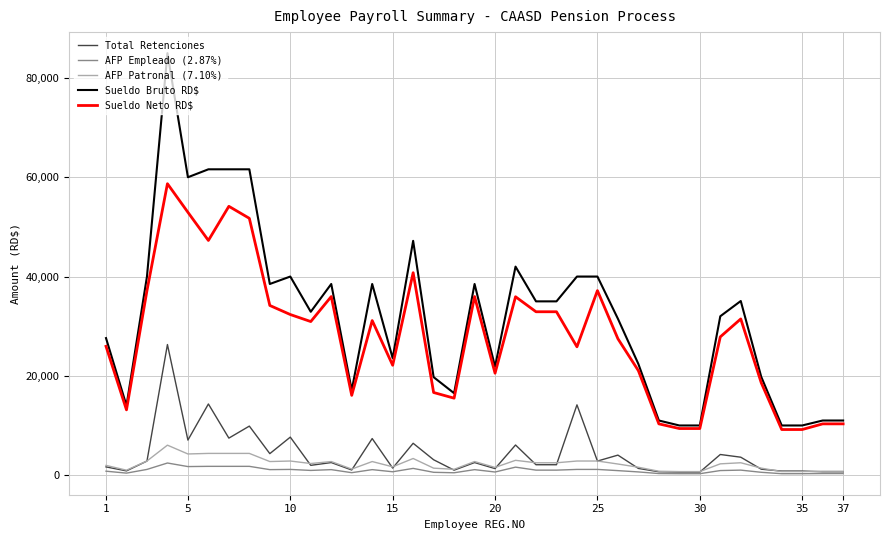

What is the greatest value displayed?

85000.0